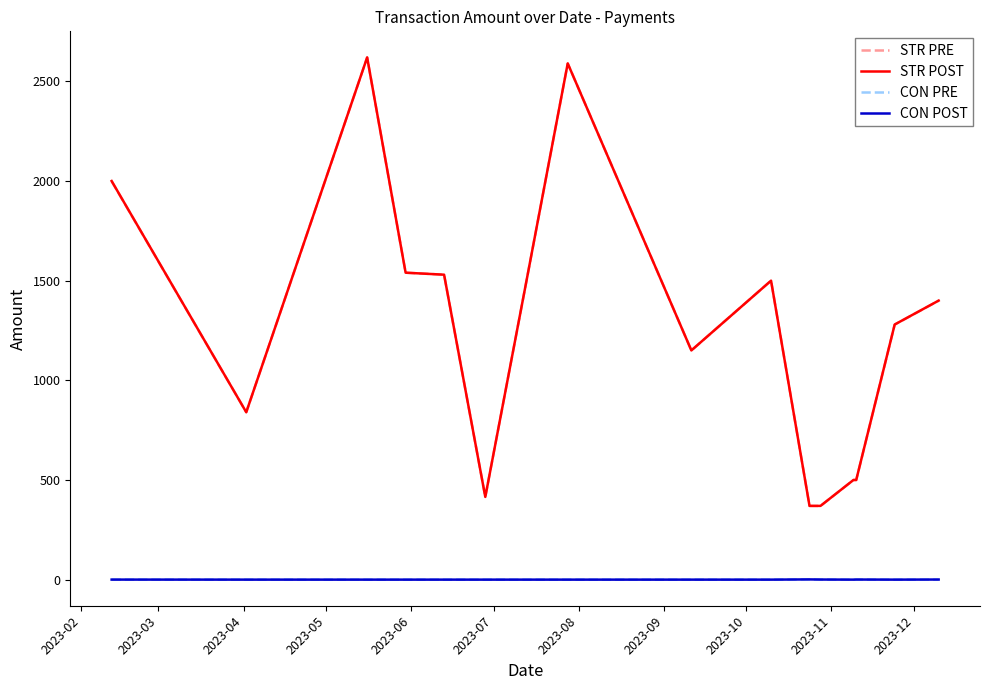

What is the maximum value for STR POST?

2620.0